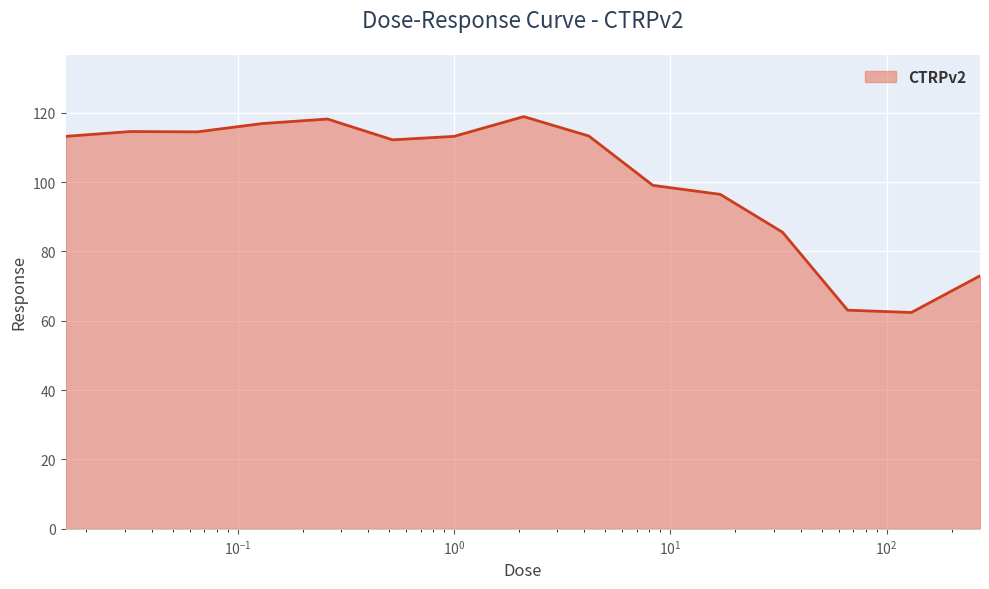

What is the difference between the maximum and minimum values?

56.5